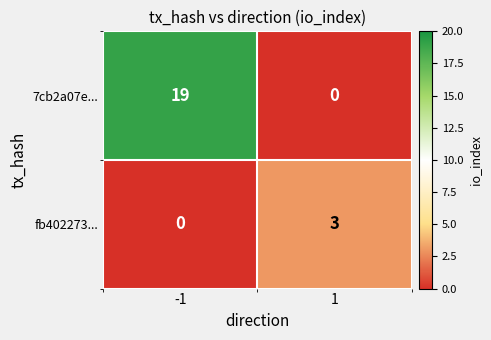

What is the difference between the highest and lowest values at 1?

3